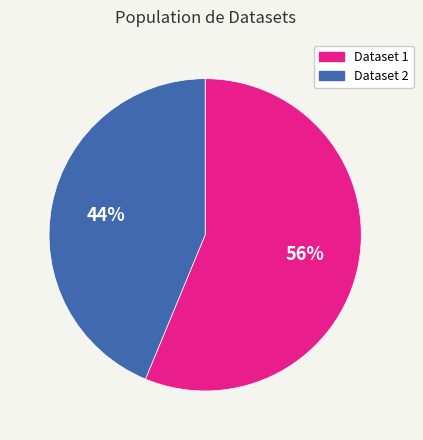

Is there any slice that represents more than half of the pie?

Yes